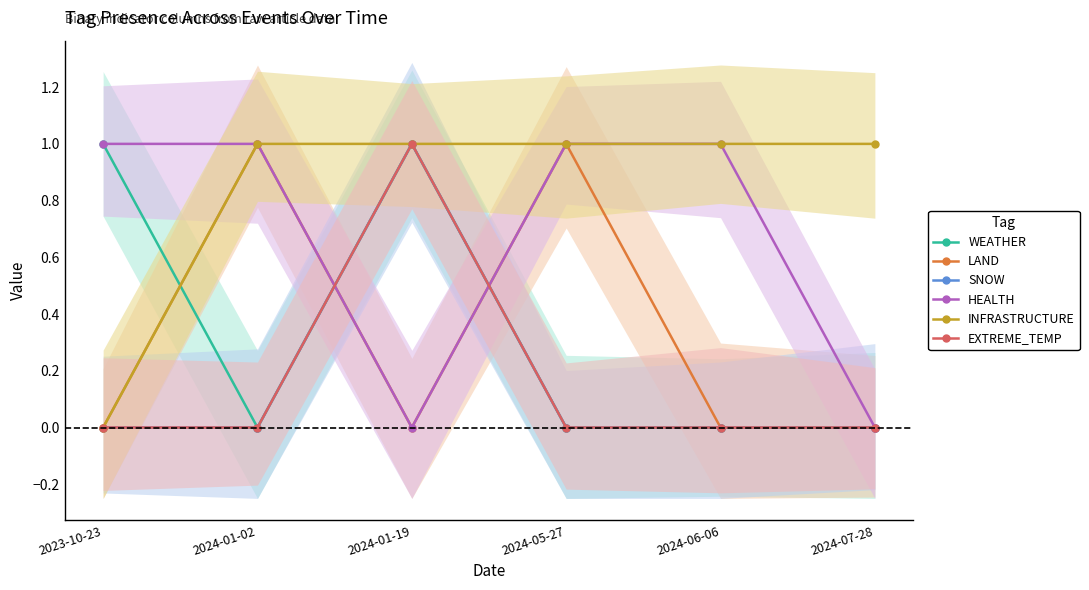

Count the HEALTH values in the range 0 to 1.

6